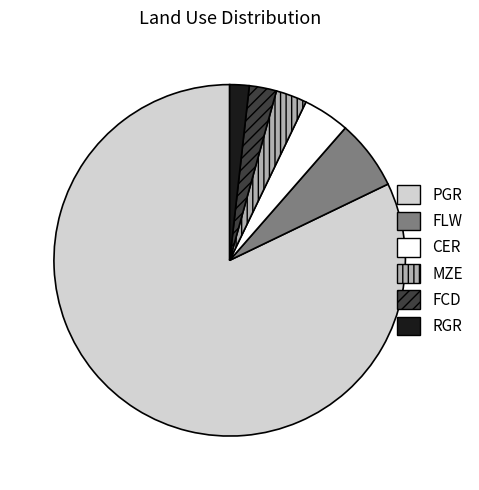

Which has a higher value, FLW or FCD?

FLW